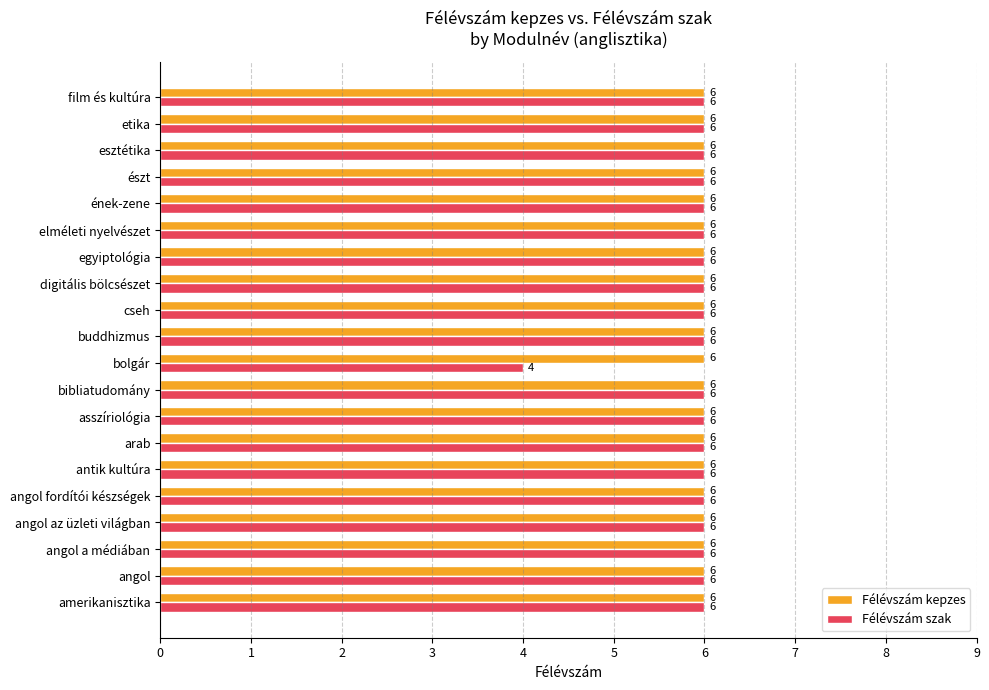

What is the maximum value for Félévszám kepzes?

6